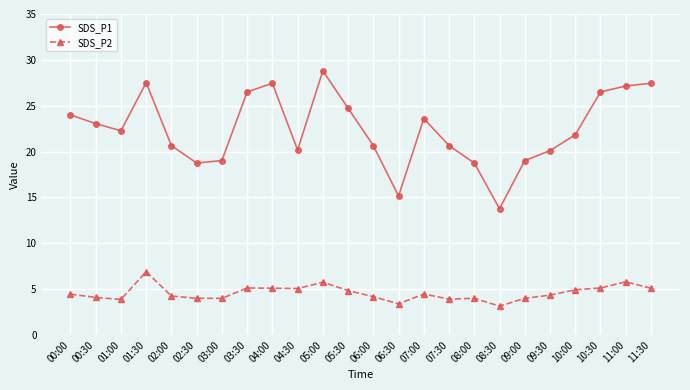

What is the sum of all SDS_P1 values?

537.5